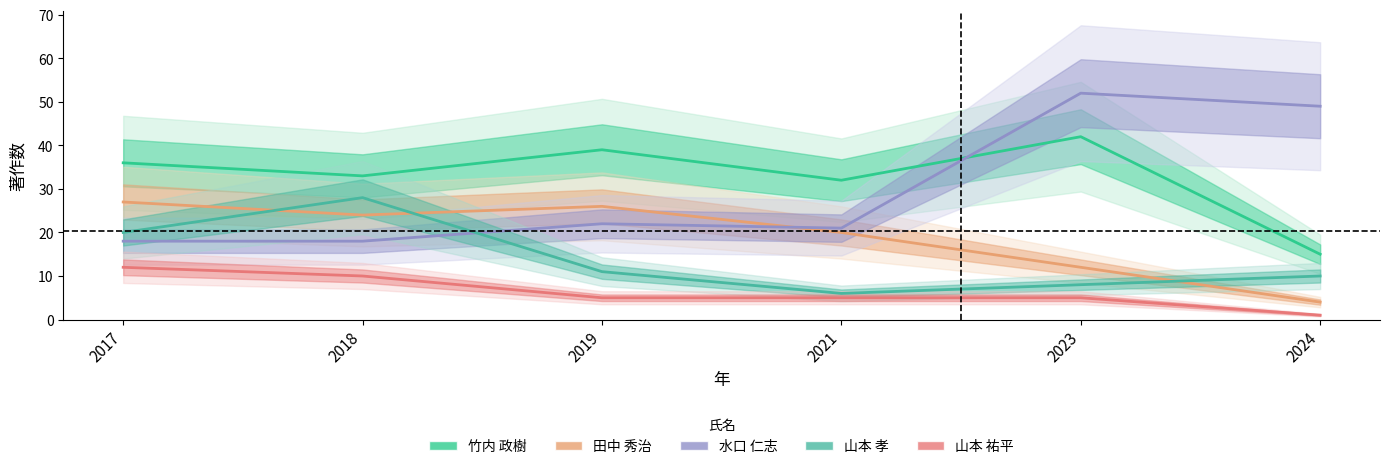

The value of 田中 秀治 at 2019 is 15. True or false?

False